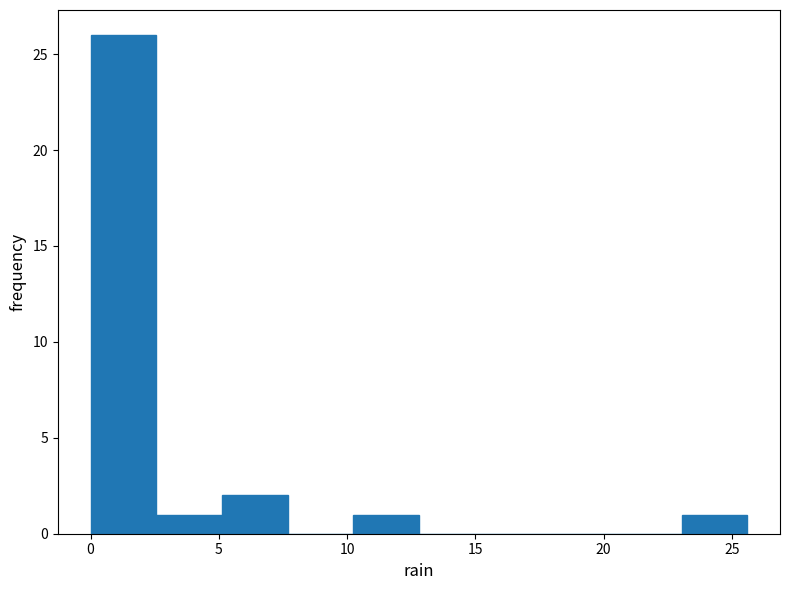

Reading left to right, list every bar in this chart as the range it spans on the x-axis followed by its height. Neither the bar edges nor the heights are printed on the chart, so give them approximately, as read against the axes.

0.0 to 2.5: 26
2.5 to 5.0: 1
5.0 to 7.5: 2
7.5 to 10.0: 0
10.0 to 13.0: 1
13.0 to 15.5: 0
15.5 to 18.0: 0
18.0 to 20.5: 0
20.5 to 23.0: 0
23.0 to 25.5: 1